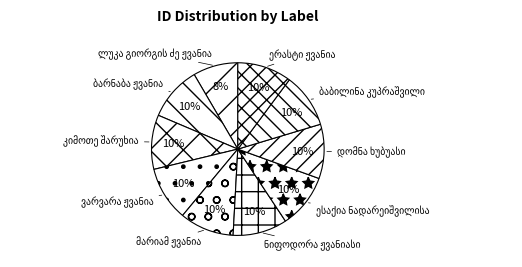

How many segments does this pie chart have?

10